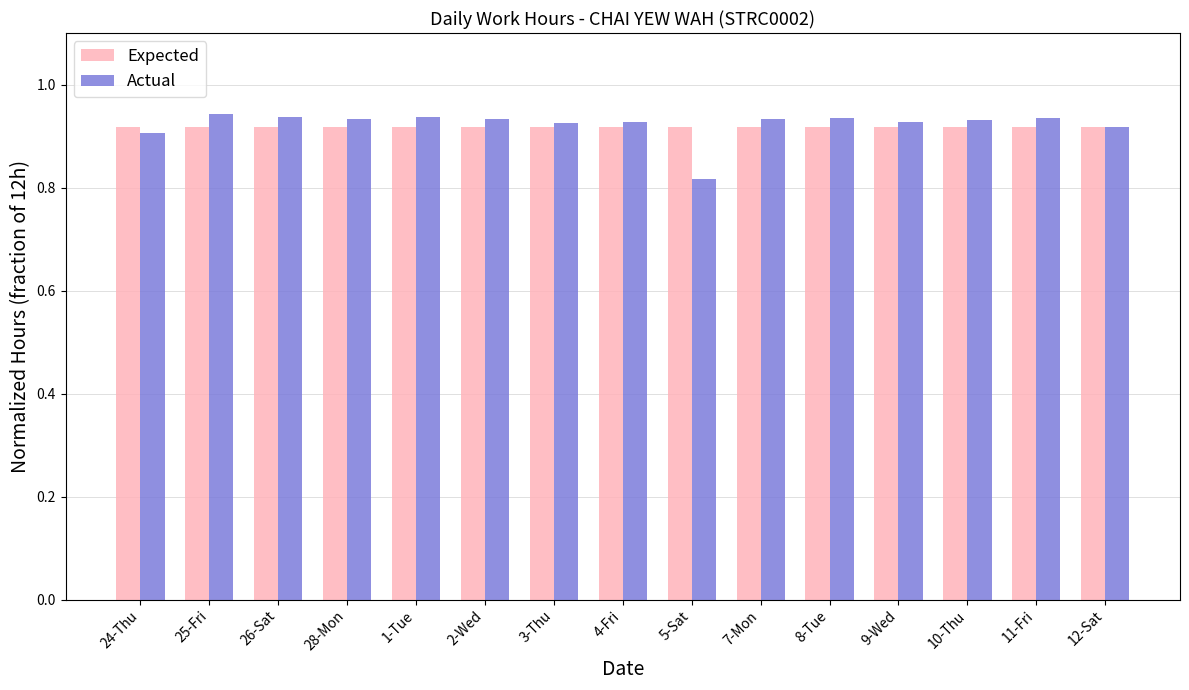

What is the total value across all series at 25-Fri?

1.9